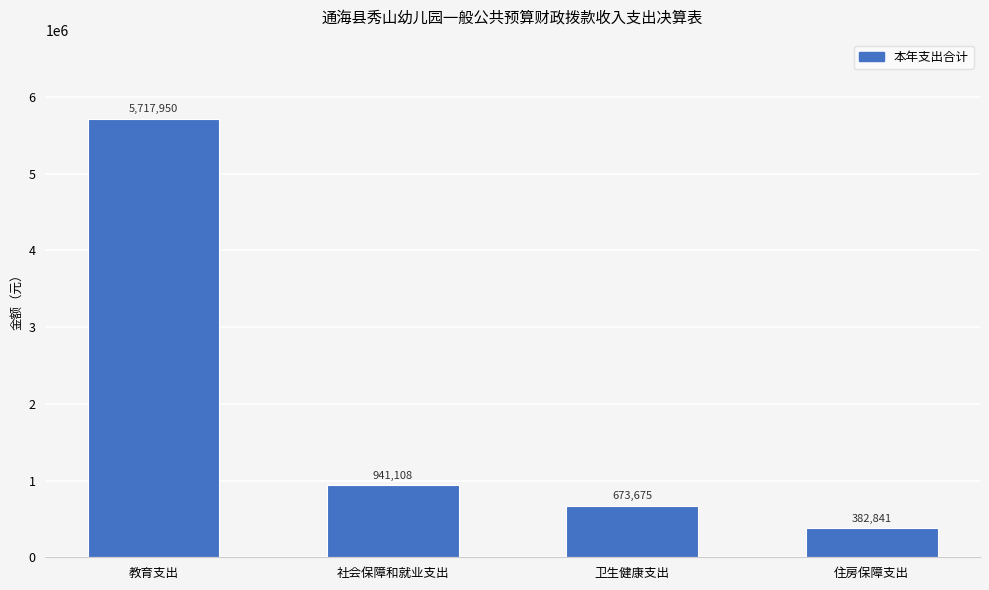

Between 社会保障和就业支出 and 卫生健康支出, which is larger?

社会保障和就业支出